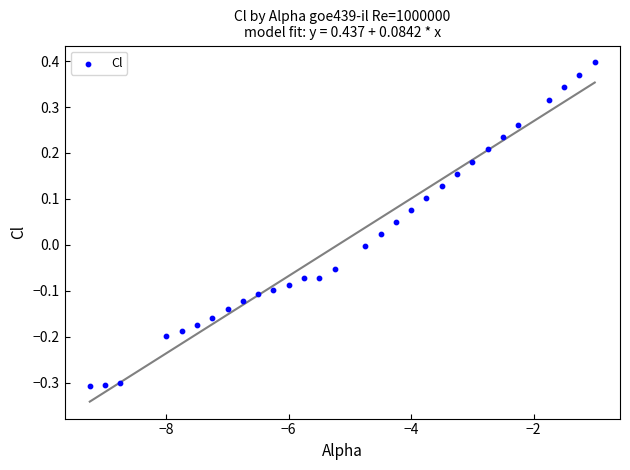

What is the range of X values (max minus min)?

8.2